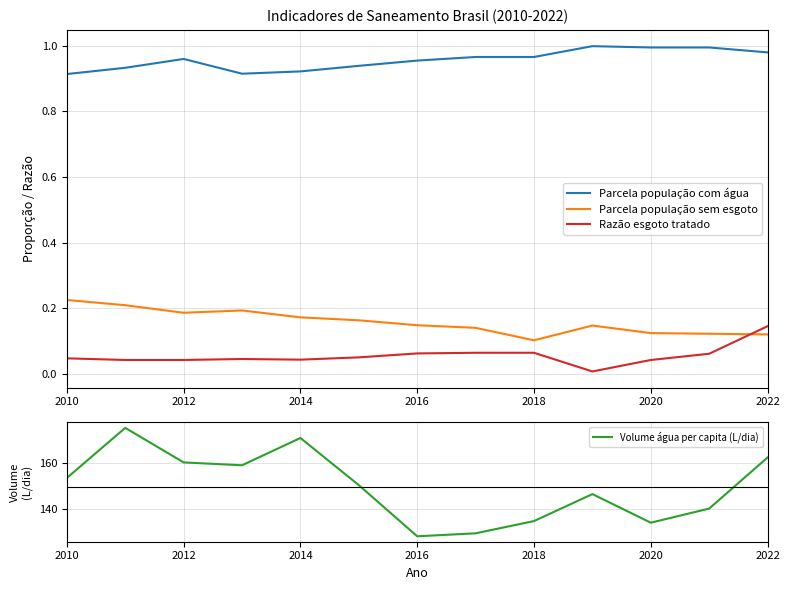

Is the value of Razão esgoto tratado at 2010 greater than the value of Parcela população sem esgoto at 2022?

No